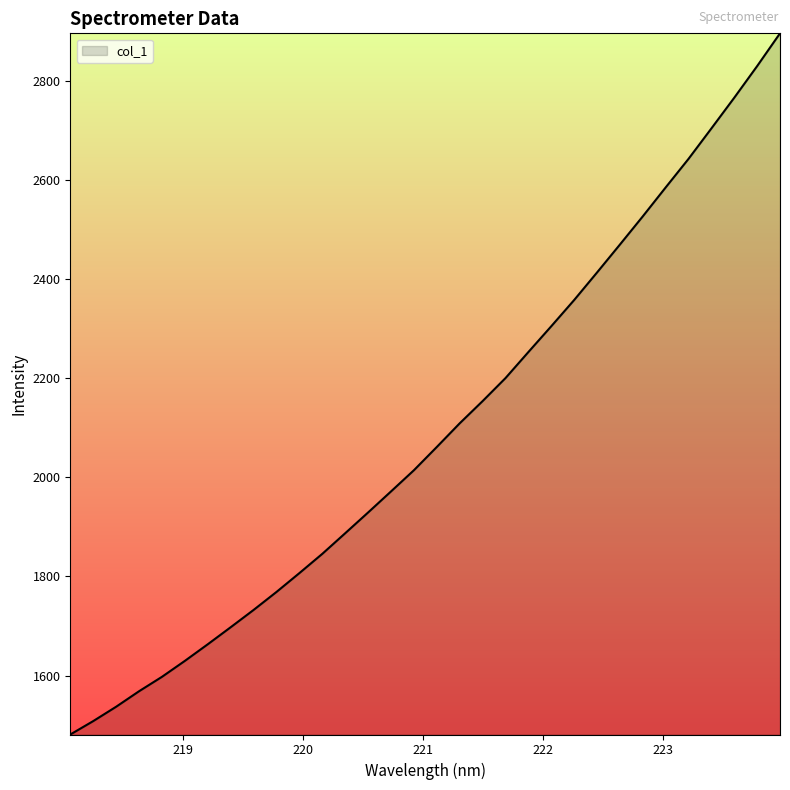

What is the difference between the maximum and minimum values?

1415.5